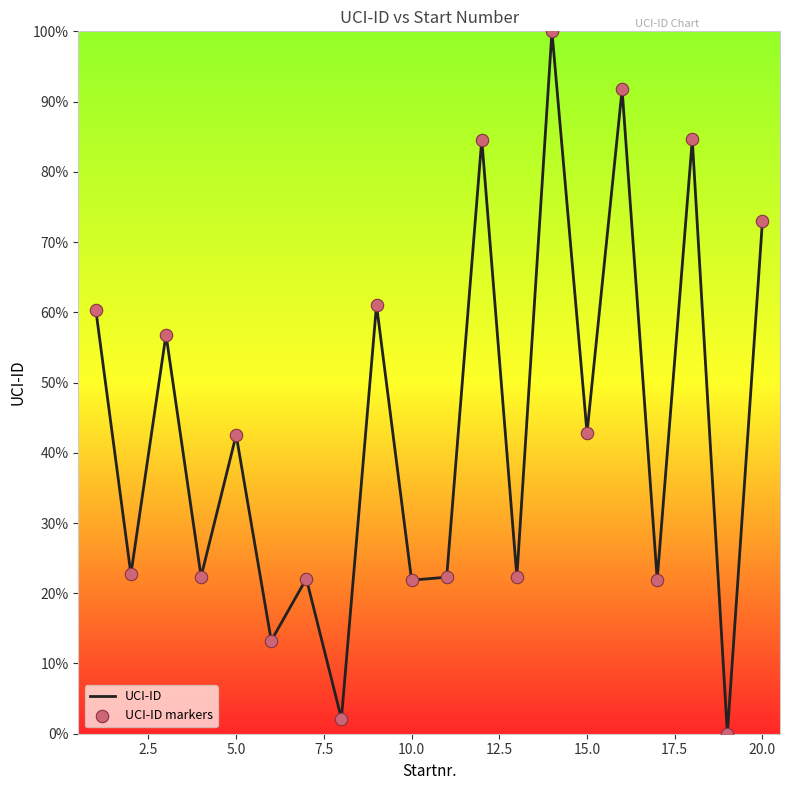

What is the greatest value displayed?

100.0